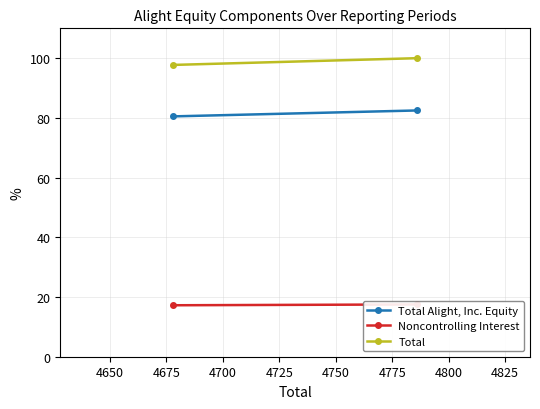

Which series has the largest total across all categories?

Total